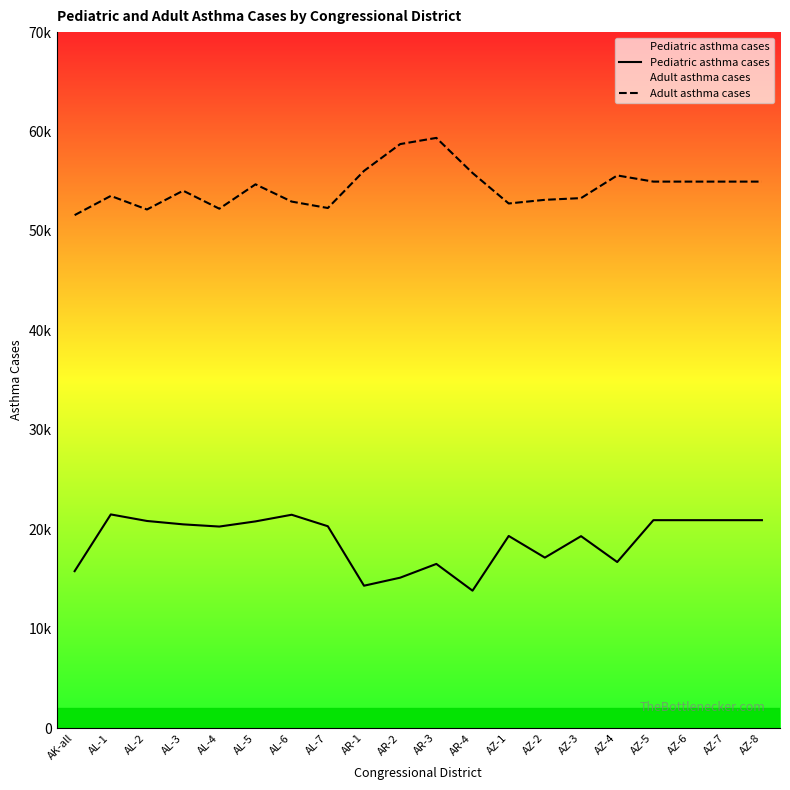

Count the number of data series in this chart.

2